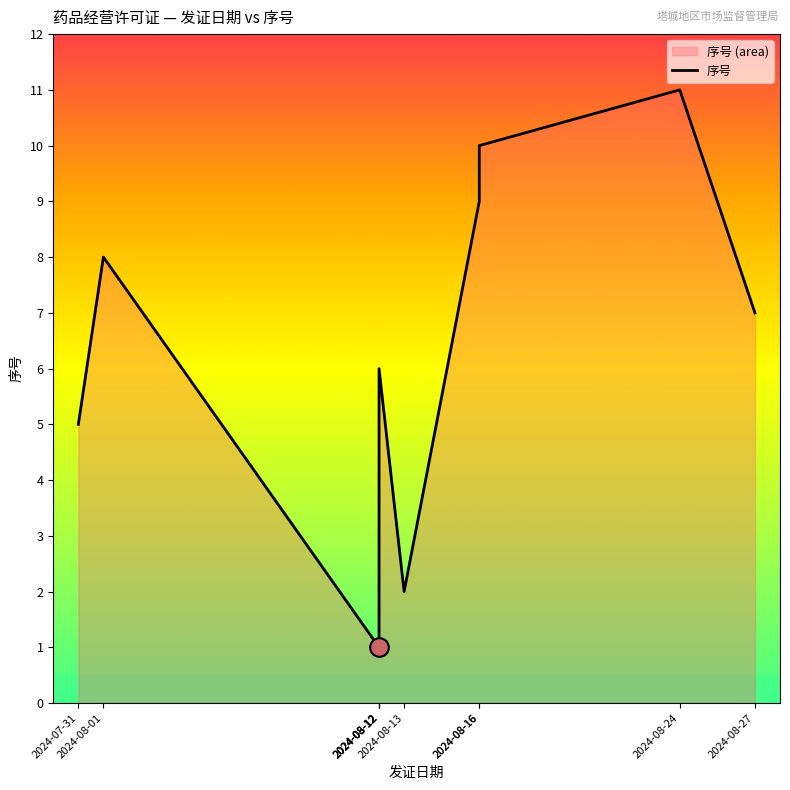

Between 2024-08-13 and 2024-08-27, which is larger?

2024-08-27